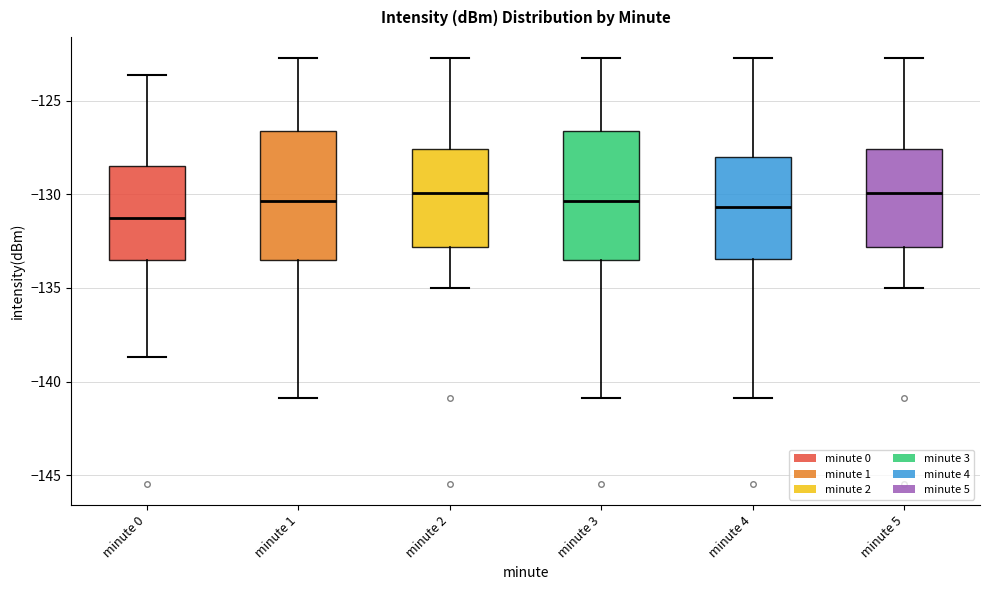

Where is the lower edge of the box for minute 1 on the y-axis? The values are not printed on the chart, so give them approximately, as read against the axis.

-133.5